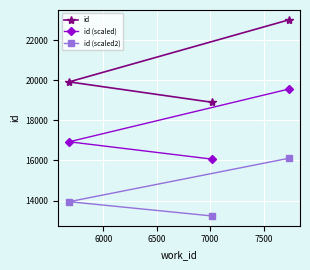

What is the average value of the id series?

20611.0